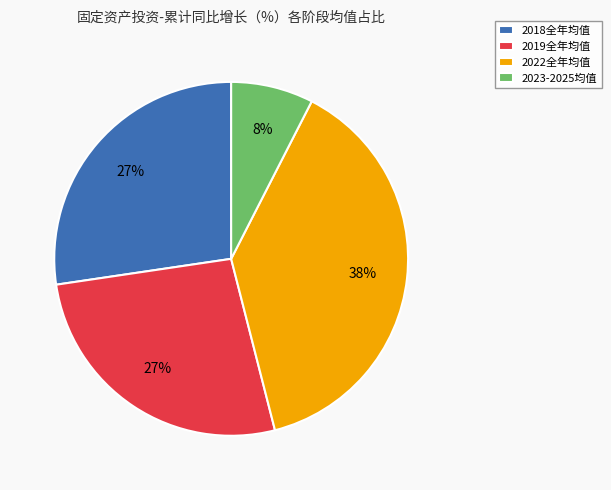

To the nearest percent, what is the difference between the 2018全年均值 and 2022全年均值 slice percentages?

11%